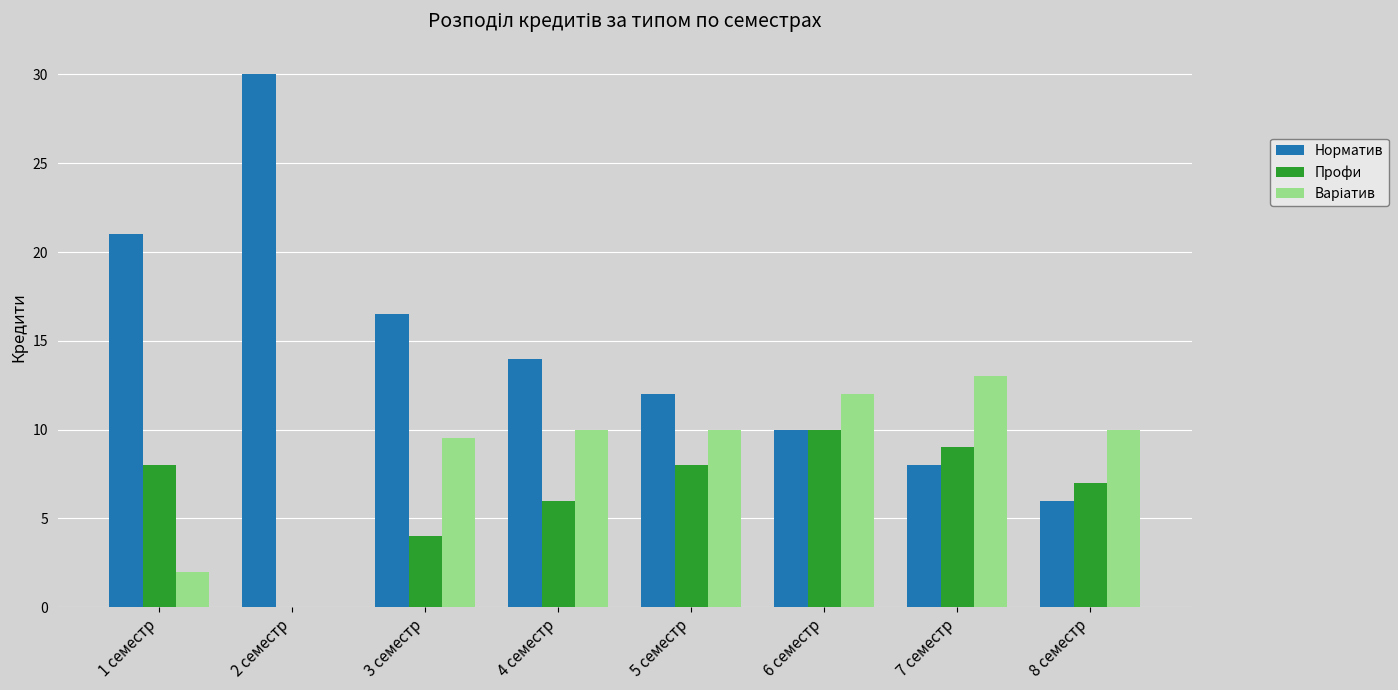

What is the approximate value of Норматив at 7 семестр?

8.0